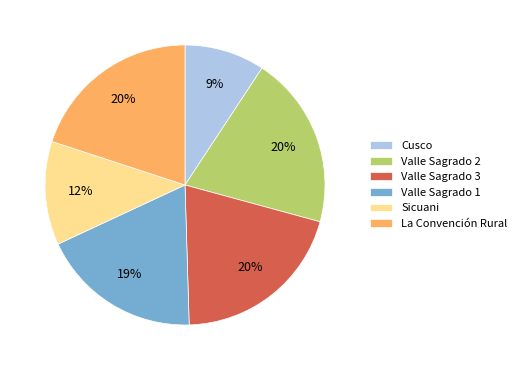

Is there any slice that represents more than half of the pie?

No